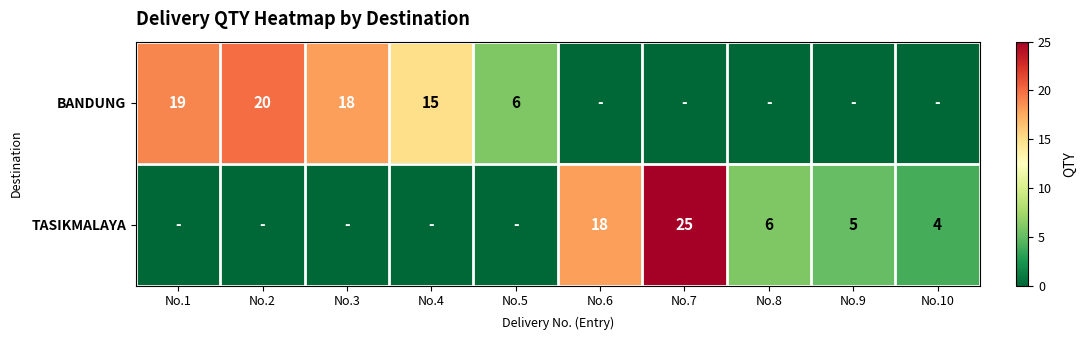

Is the value of TASIKMALAYA at No.6 greater than the value of BANDUNG at No.1?

No